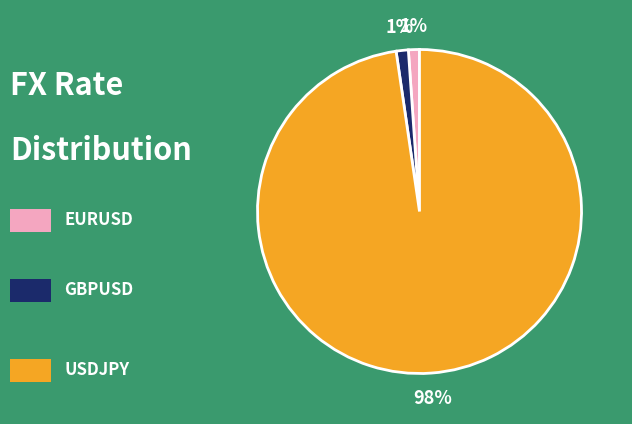

Does any single category account for the majority?

Yes